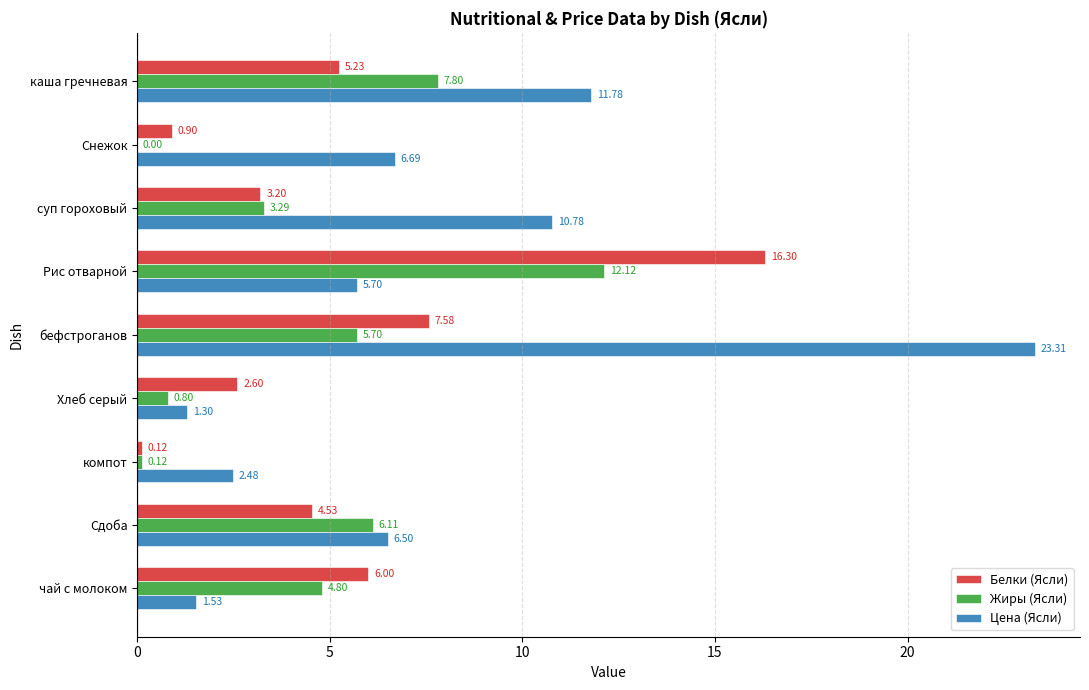

At which category does the chart reach its peak across all series?

бефстроганов